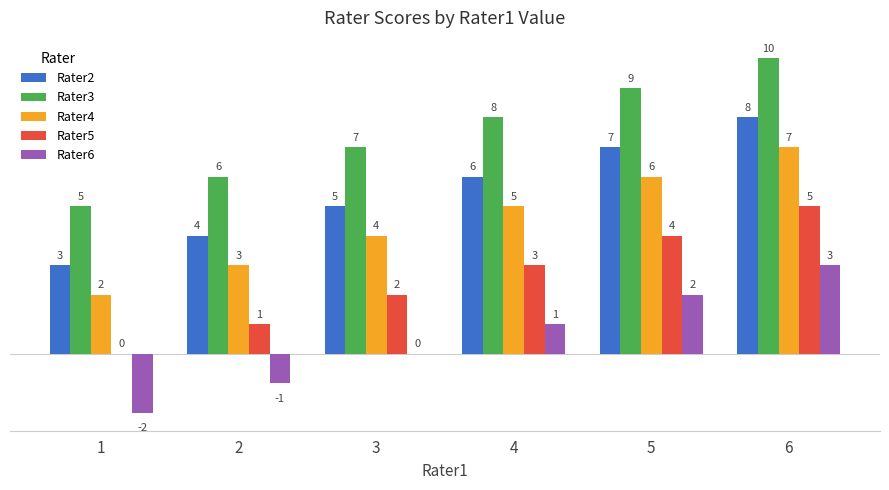

The value of Rater5 at 1 is -2. True or false?

False